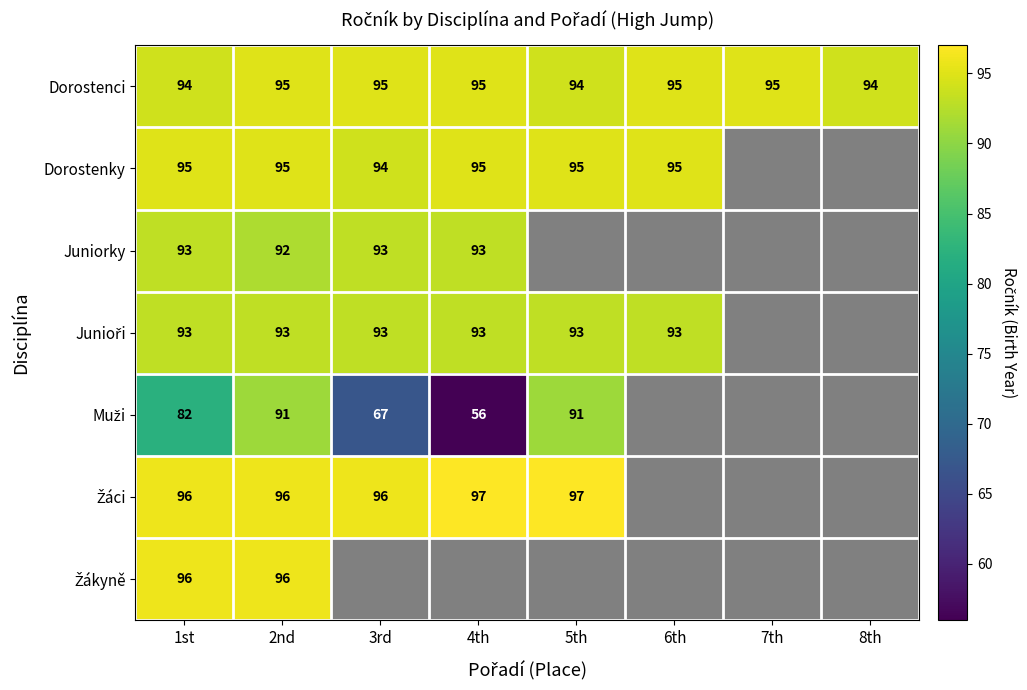

What is the sum of the Dorostenci values at 6th and 2nd?

190